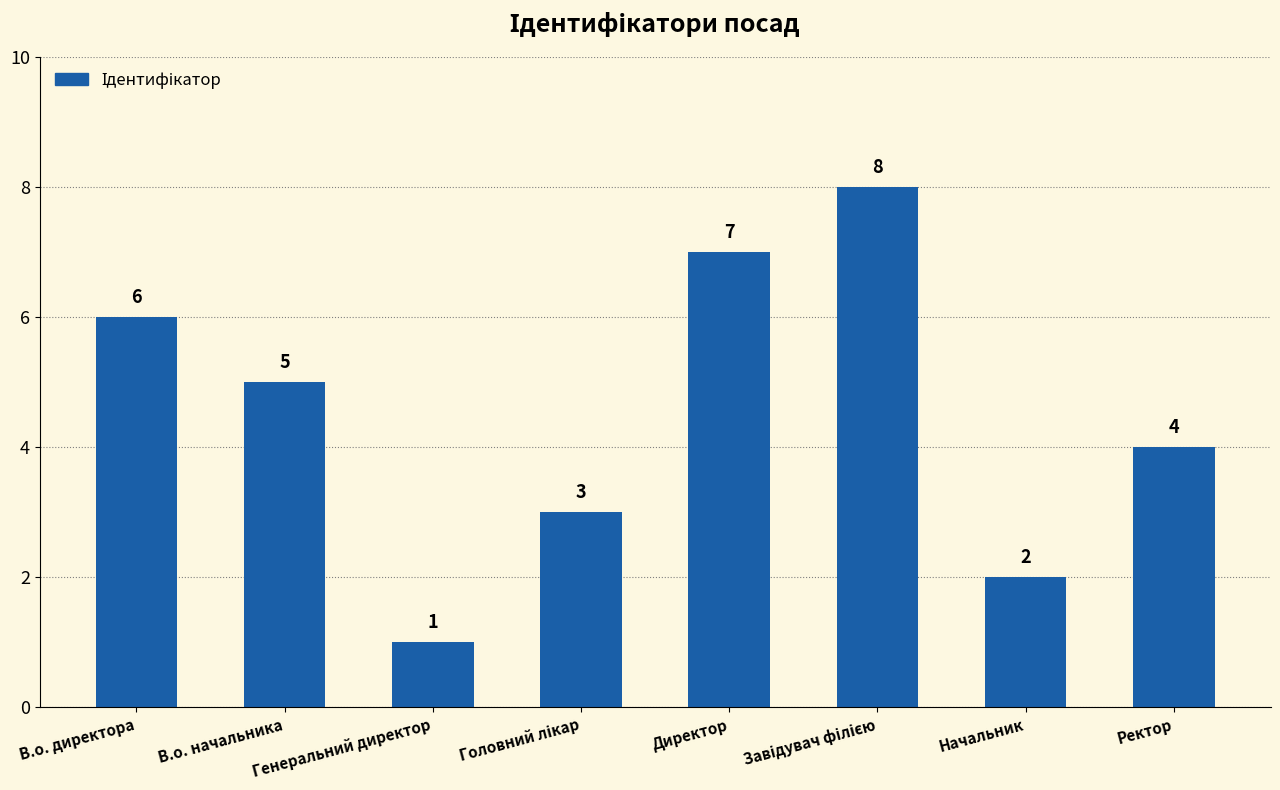

What is the label of the 7th bar from the right?

В.о. начальника